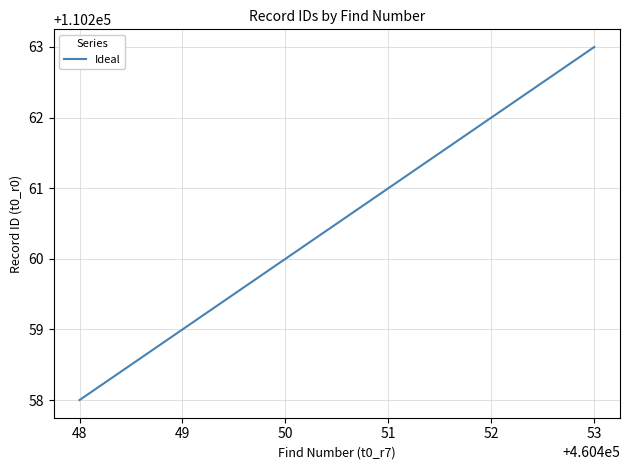

Reading left to right, list all the values displayed in this chart.

110258	110259	110260	110261	110262	110263